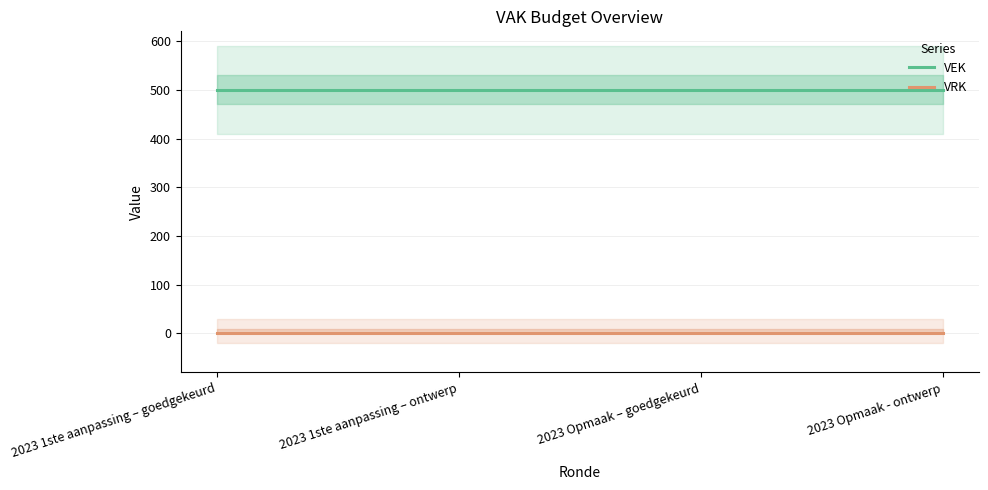

The value of VRK at 2023 Opmaak – goedgekeurd is 0. True or false?

True